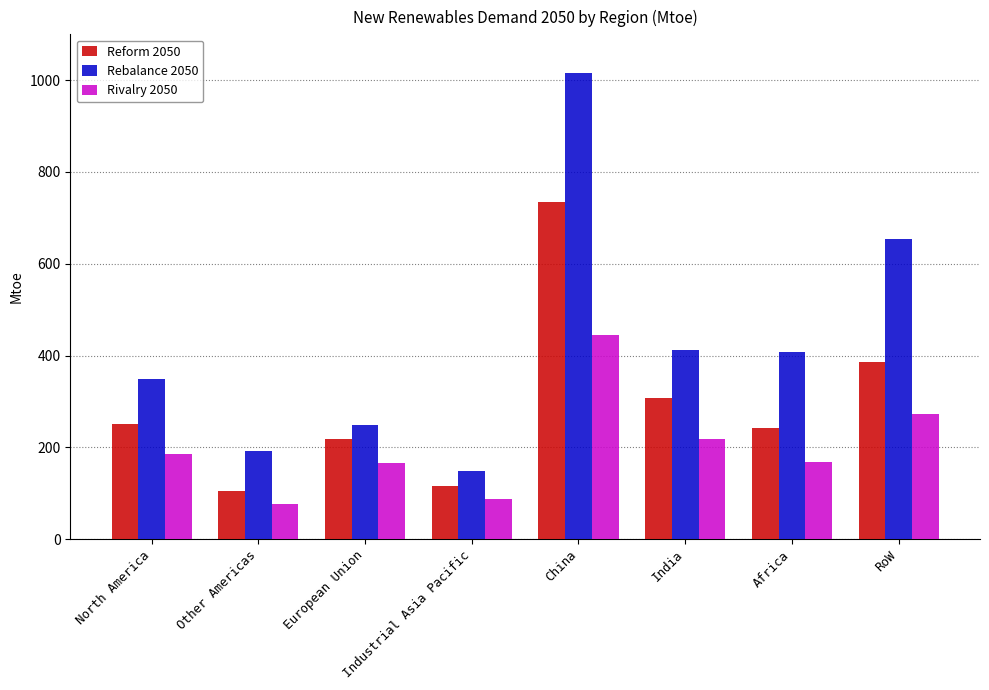

What is the sum of all Reform 2050 values?

2361.0